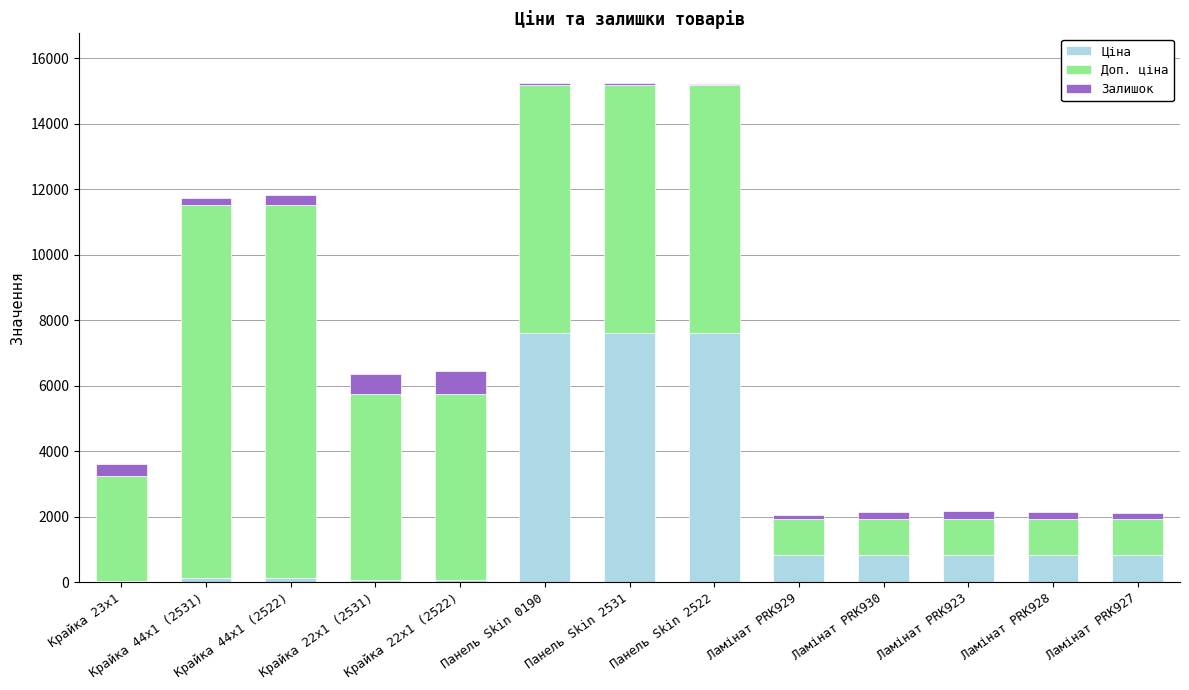

True or false: Ціна has a value of 7596.5 at Панель Skin 2522.

True